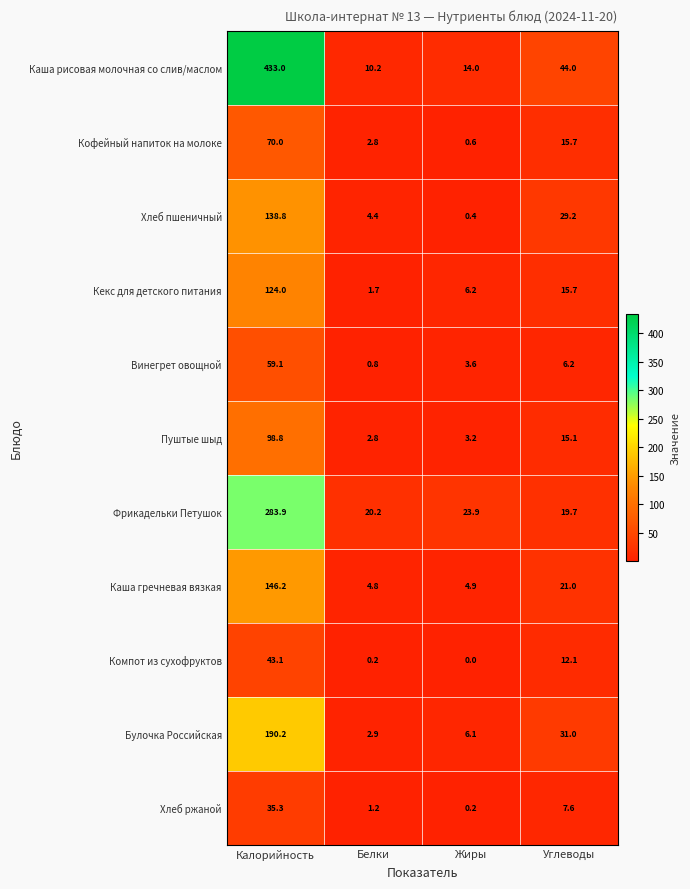

True or false: Винегрет овощной has a value of 3.6 at Жиры.

True